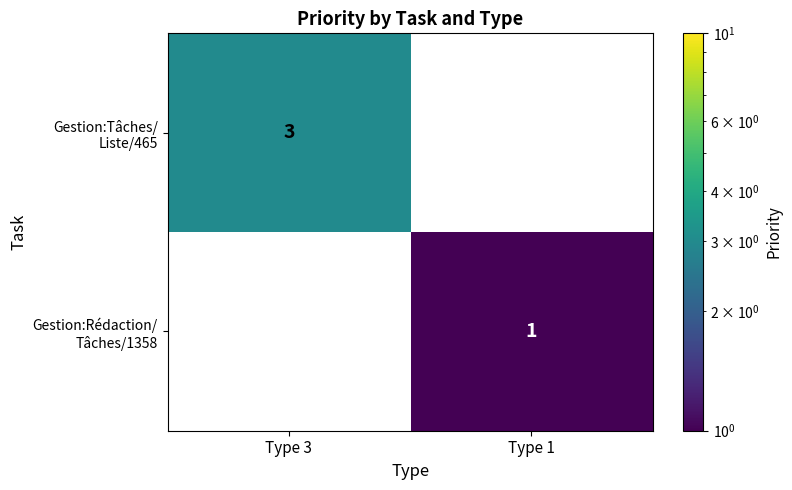

Rank the categories by Gestion:Rédaction/ Tâches/1358 value from lowest to highest.

Type 3, Type 1